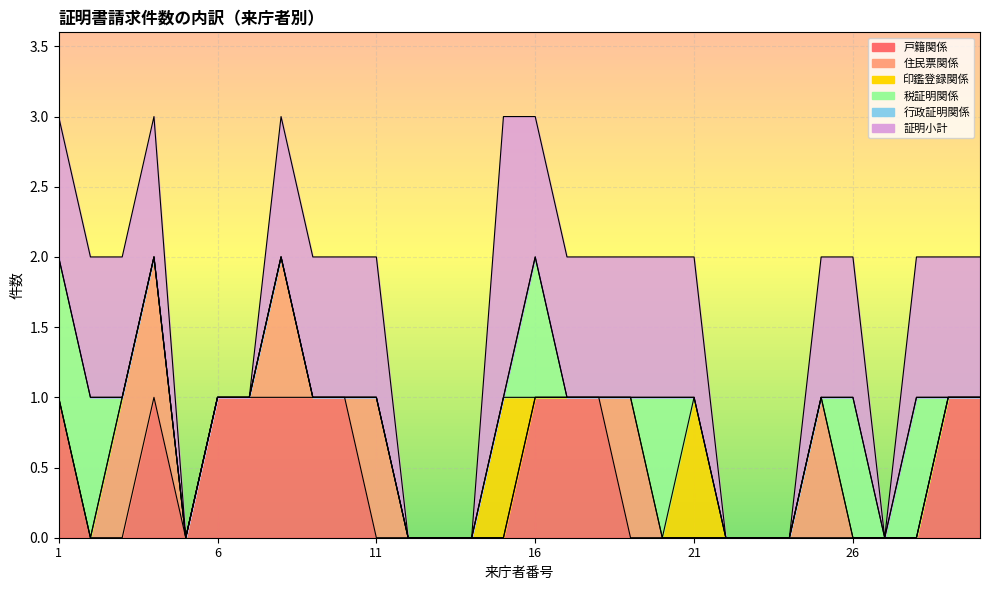

Rank the series by their maximum value, from highest to lowest.

証明小計, 戸籍関係, 住民票関係, 印鑑登録関係, 税証明関係, 行政証明関係